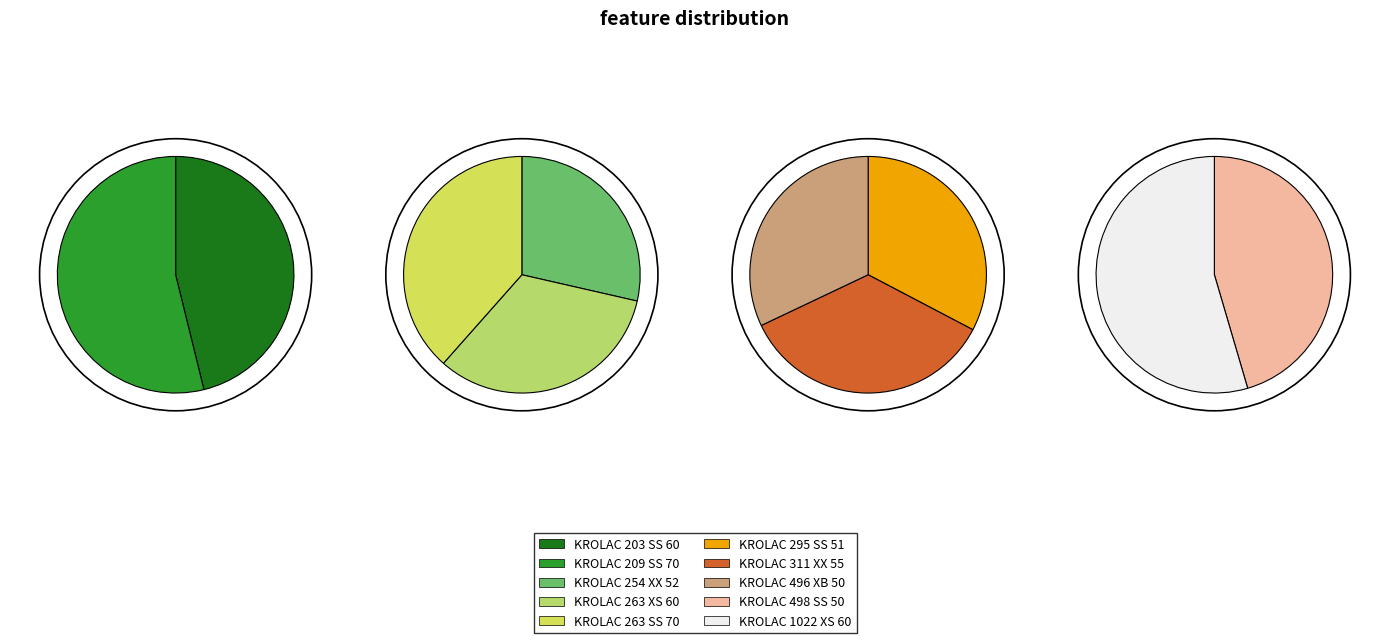

To the nearest percent, what is the difference between the largest and smallest slice percentages?

3%